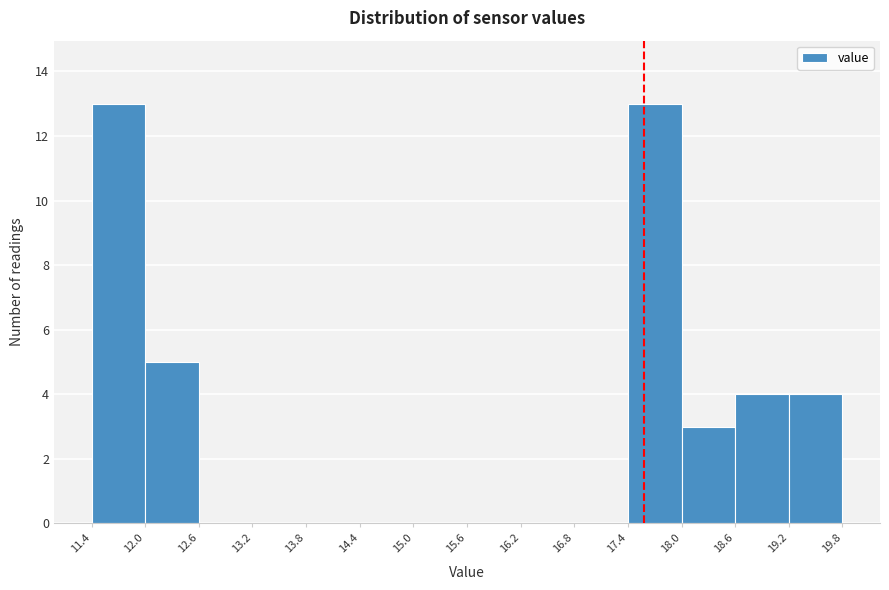

Reading left to right, transcribe this chart: for each bar, give the range it covers on the x-axis and its height. The values are not printed on the chart, so give them approximately, as read against the axis.

11.4 to 12.0: 13
12.0 to 12.6: 5
12.6 to 13.2: 0
13.2 to 13.8: 0
13.8 to 14.4: 0
14.4 to 15.0: 0
15.0 to 15.6: 0
15.6 to 16.2: 0
16.2 to 16.8: 0
16.8 to 17.4: 0
17.4 to 18.0: 13
18.0 to 18.6: 3
18.6 to 19.2: 4
19.2 to 19.8: 4